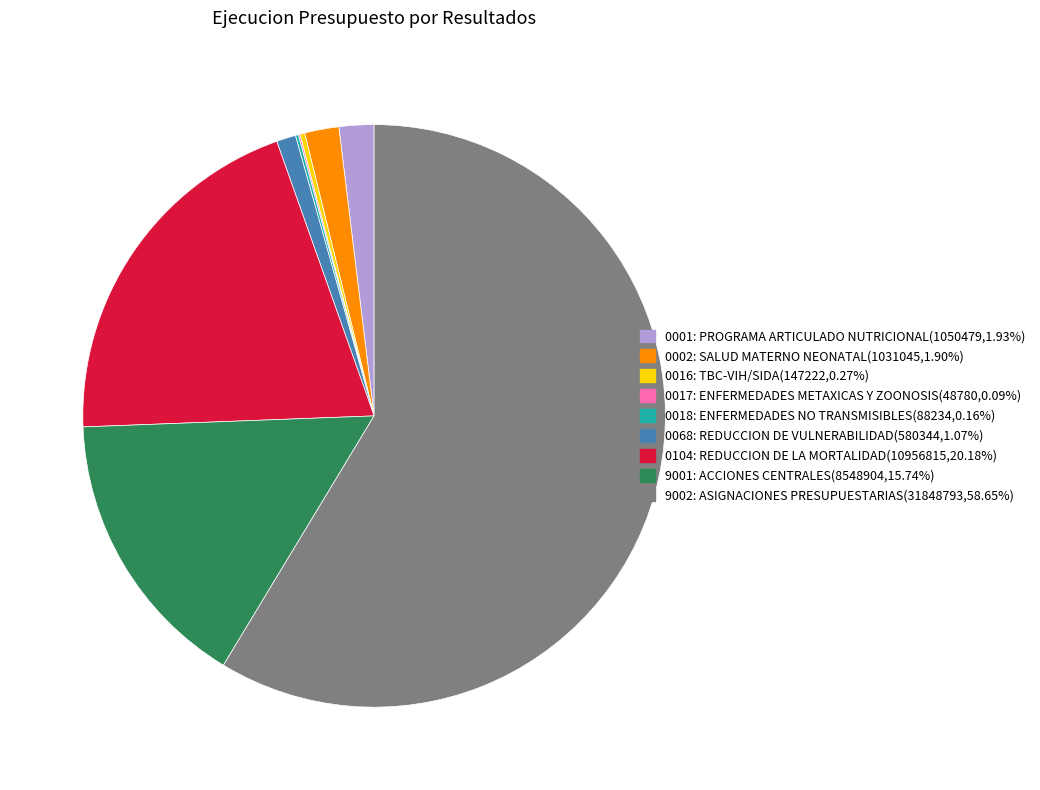

Does 0068: REDUCCION DE VULNERABILIDAD(580344,1.07%) account for over 50% of the chart?

No